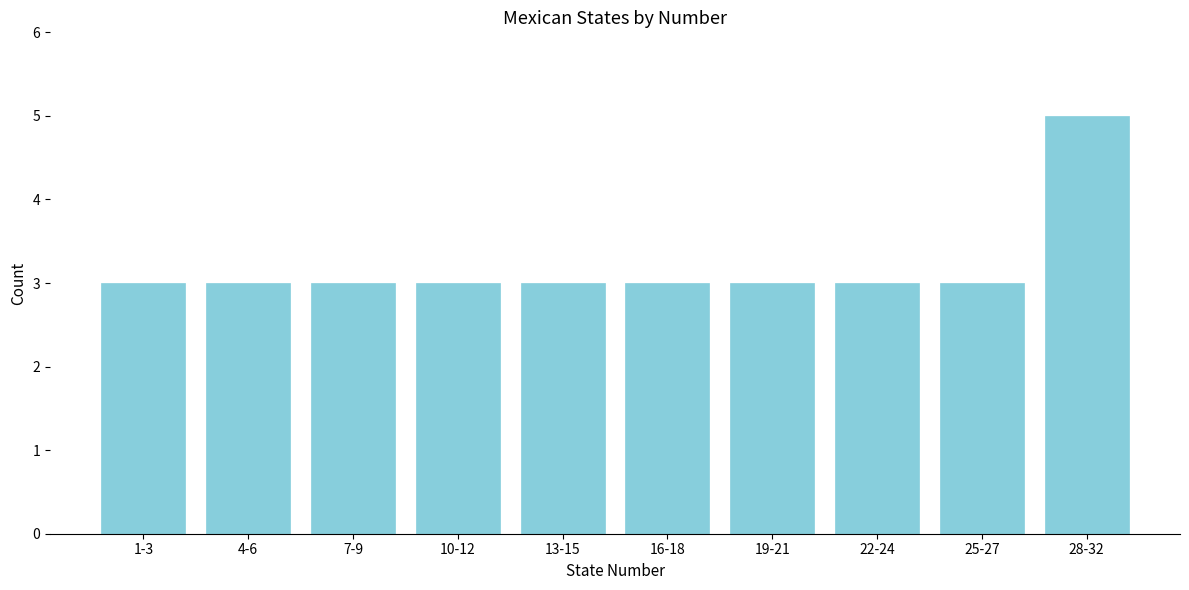

Reading left to right, transcribe all the data shown in this chart.

1-3=3	4-6=3	7-9=3	10-12=3	13-15=3	16-18=3	19-21=3	22-24=3	25-27=3	28-32=5